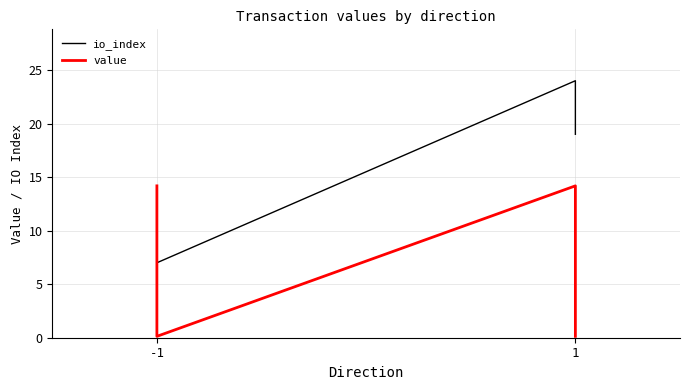

What is the value of the io_index point at the 2nd from the left?

7.0